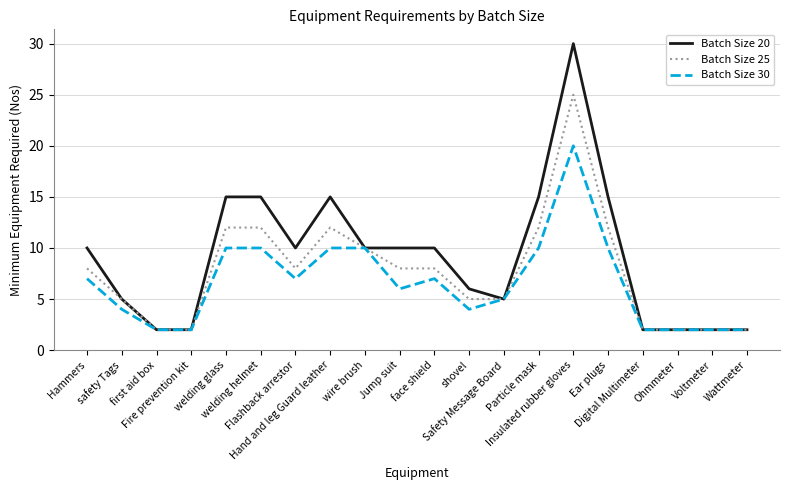

What position from the right is Hammers?

20